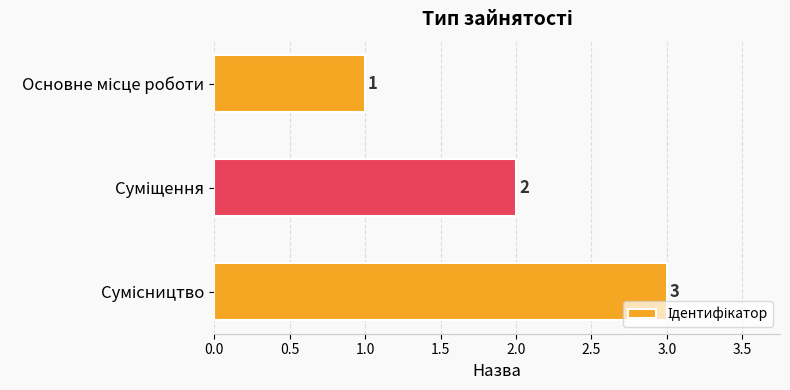

What is the average value?

2